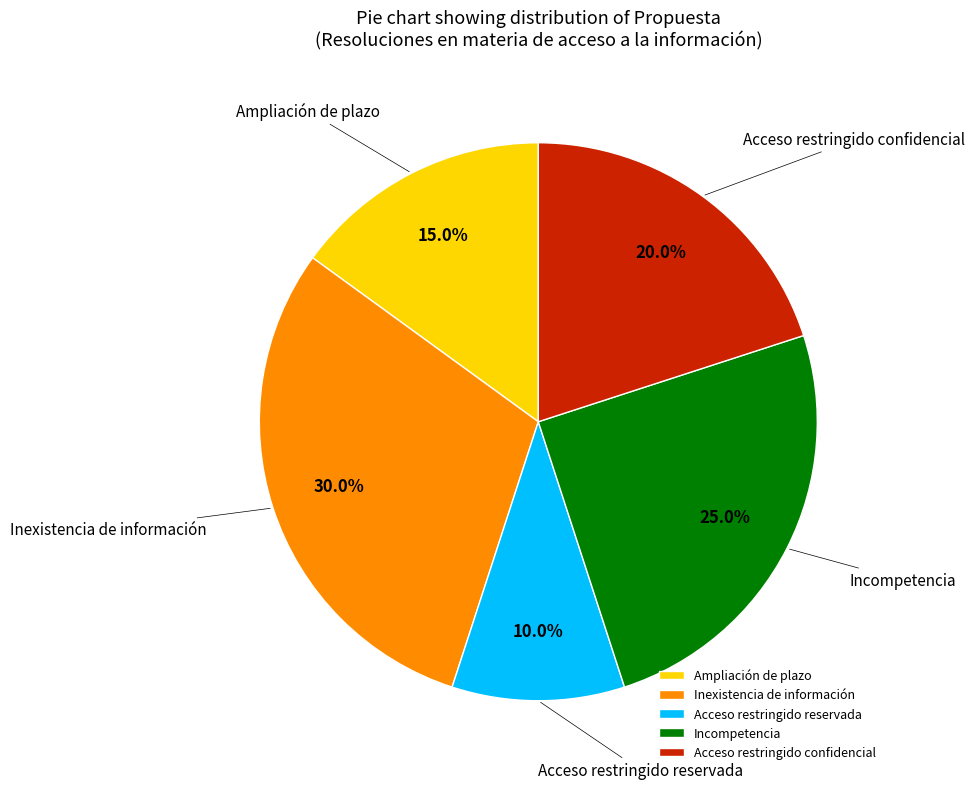

To the nearest percent, what percentage of the pie is Ampliación de plazo?

15%